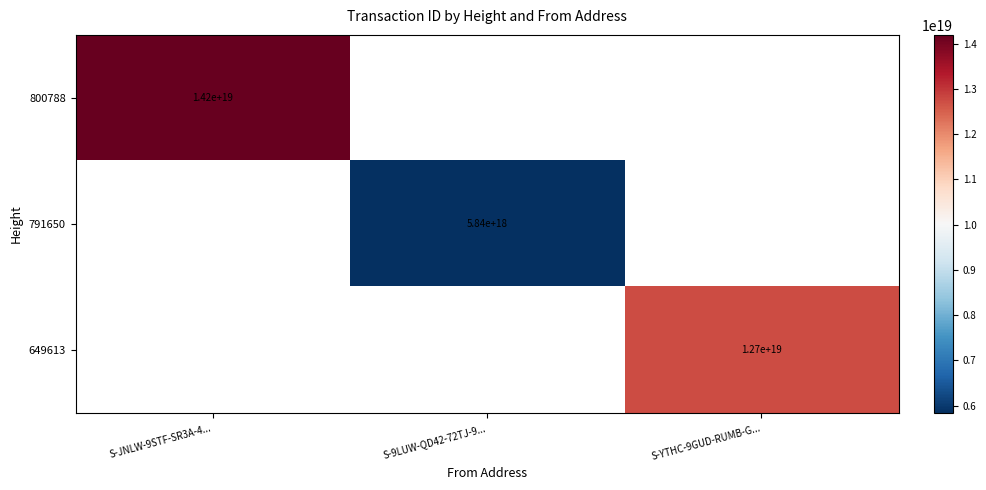

The 649613 series shows 12700000000000000000 at S-YTHC-9GUD-RUMB-G.... True or false?

True